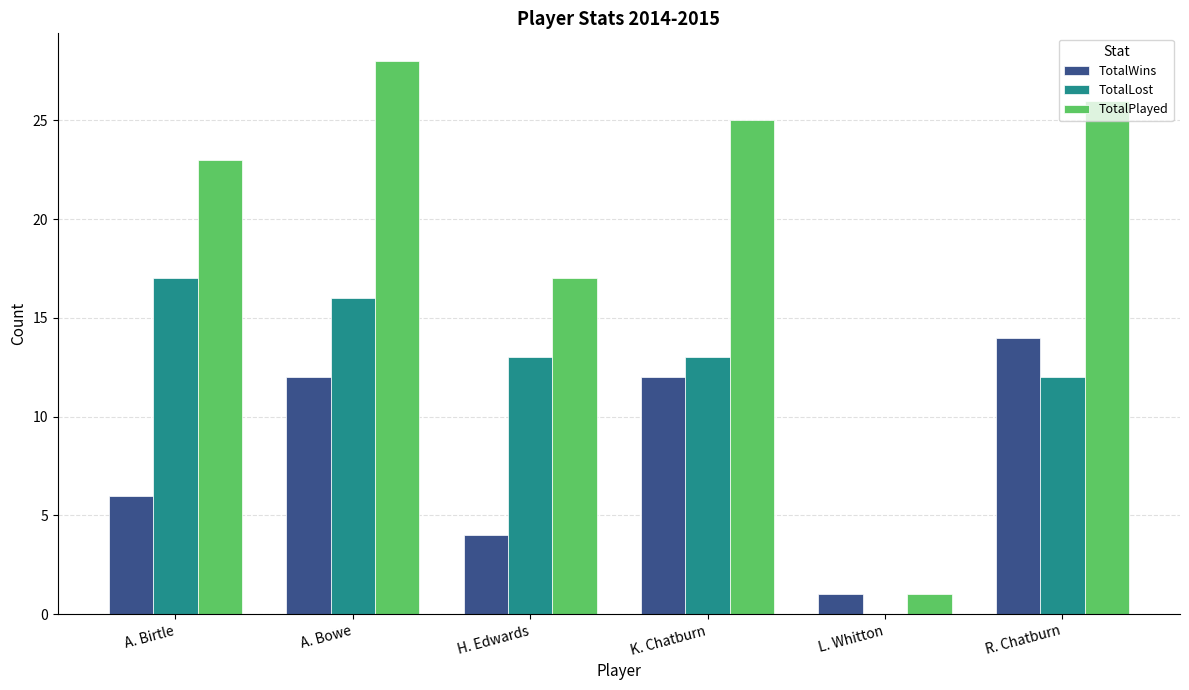

Is it true that TotalLost equals 27 at A. Birtle?

False